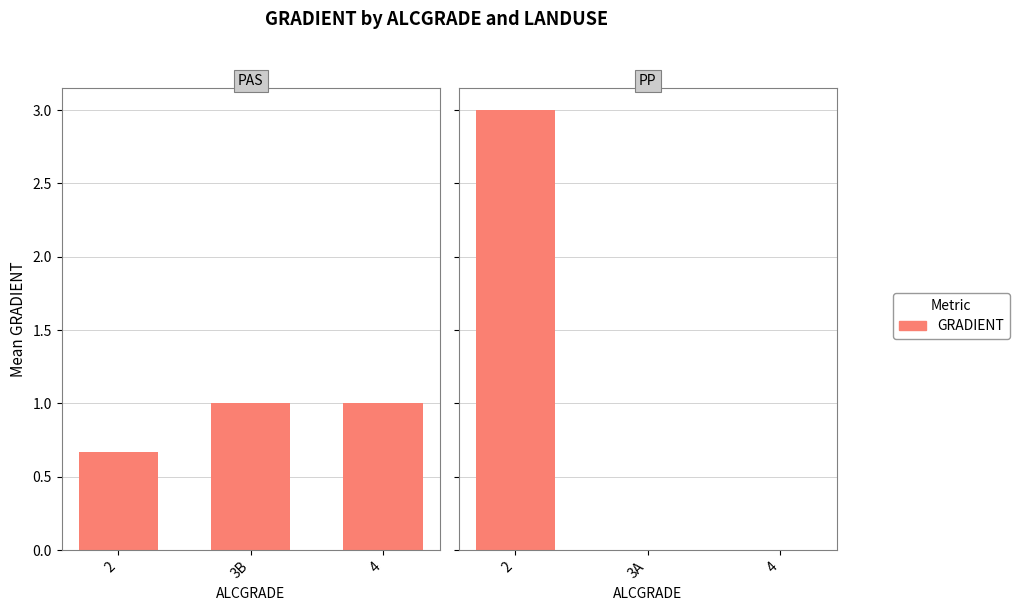

What is the difference between the maximum and minimum values?

3